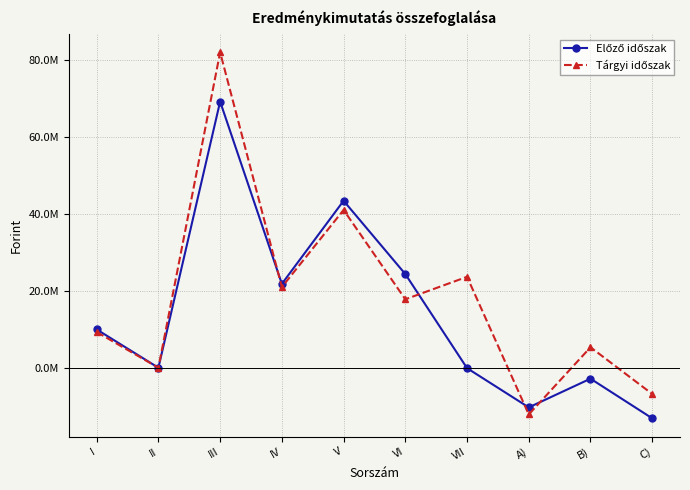

Does the chart have visible grid lines?

Yes